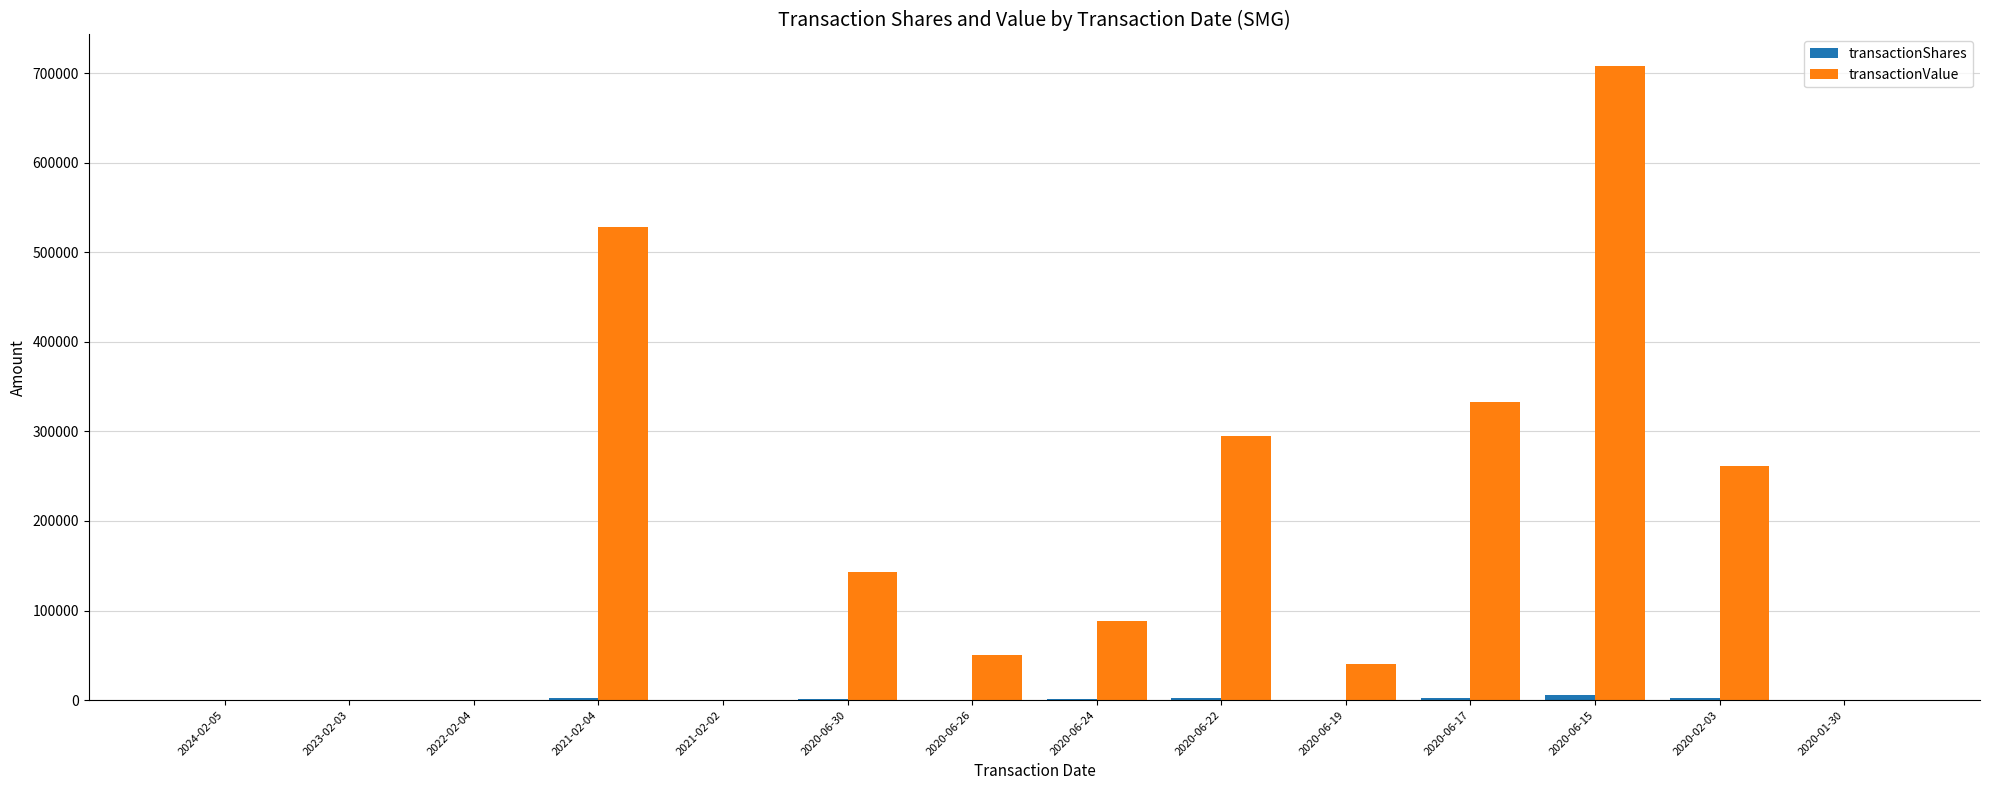

How many distinct data groups are displayed?

2